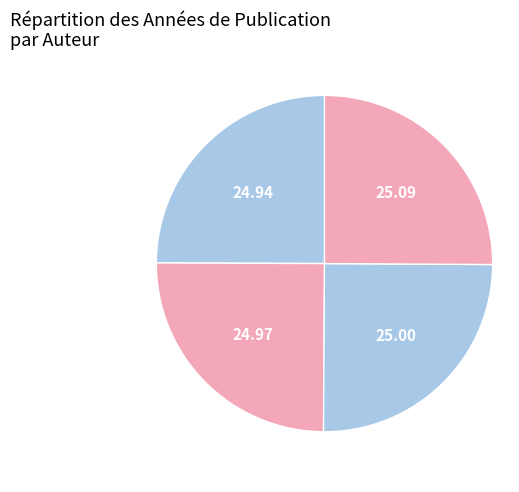

How many segments does this pie chart have?

4